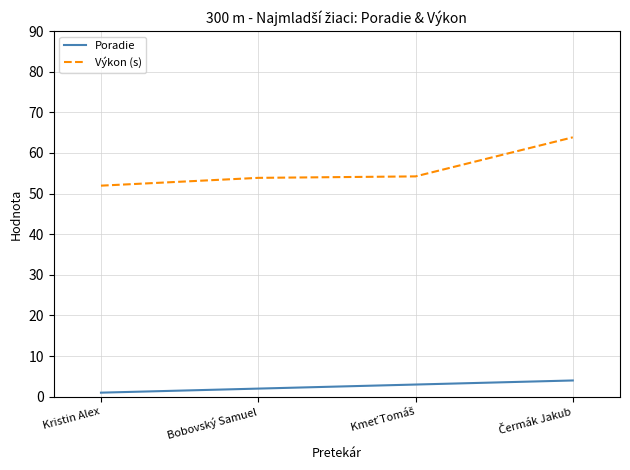

What is the difference between the second highest and second lowest values in the Poradie series?

1.0